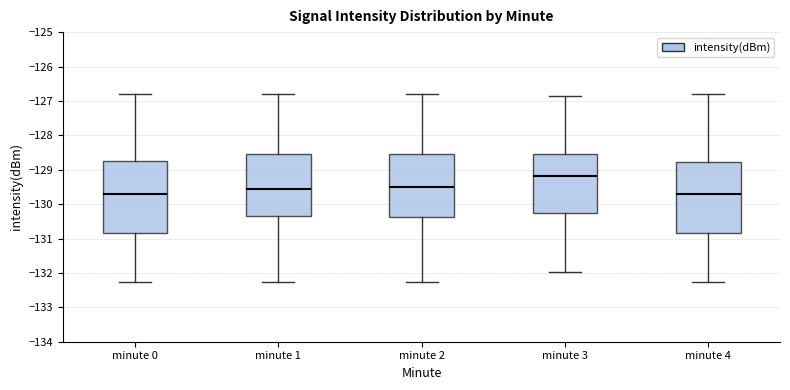

Where does the lower whisker of the box for minute 0 end on the y-axis? The values are not printed on the chart, so give them approximately, as read against the axis.

-132.3